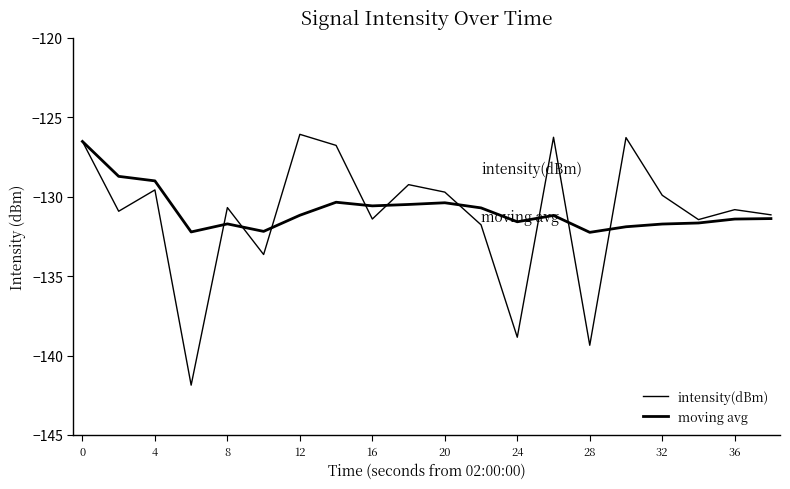

How many times do moving avg and intensity(dBm) cross each other?

9